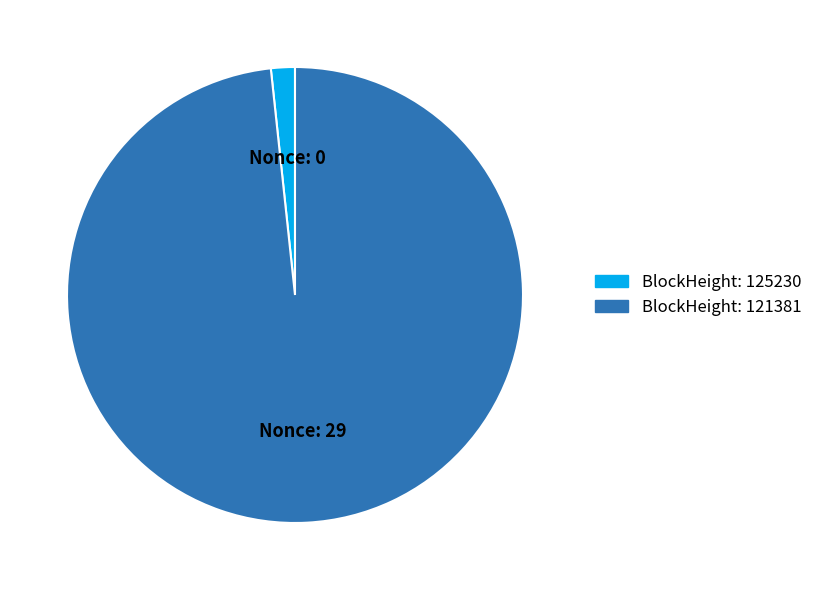

Does any single category account for the majority?

Yes